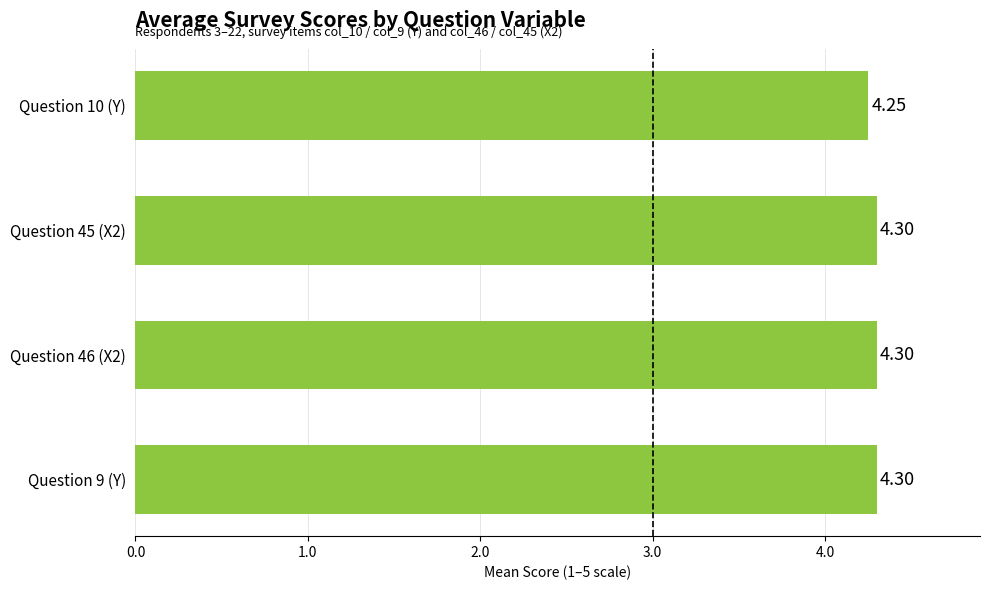

How many series are shown in this chart?

1